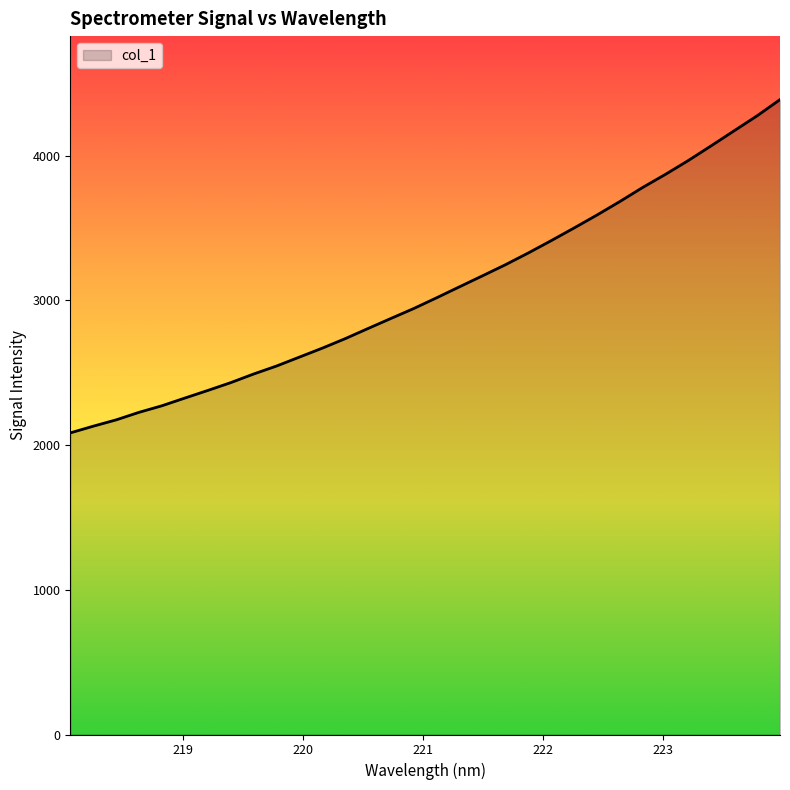

Does the chart display data point markers on the line(s)?

No